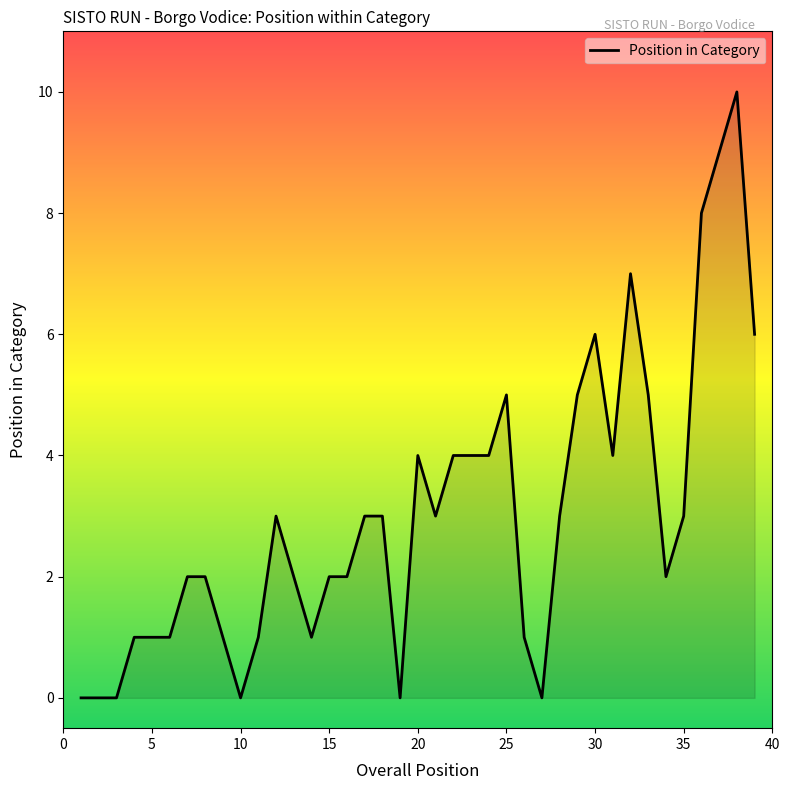

What is the difference between the maximum and minimum values?

10